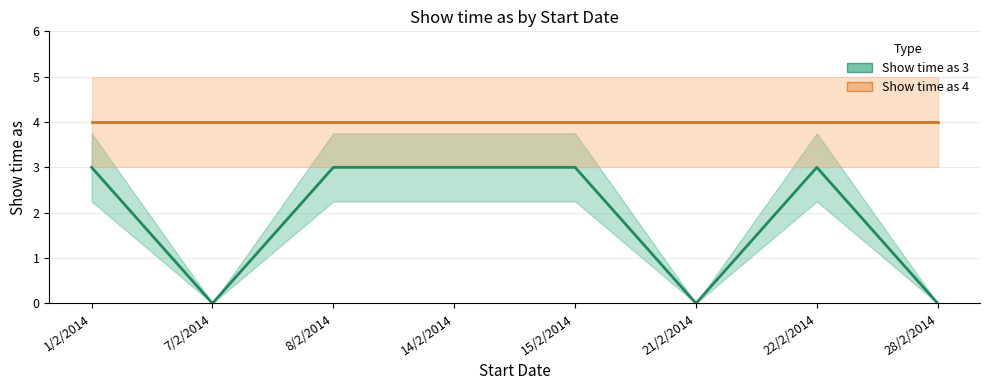

True or false: Show time as 4 (mean) and Show time as 3 (mean) intersect in this chart.

False